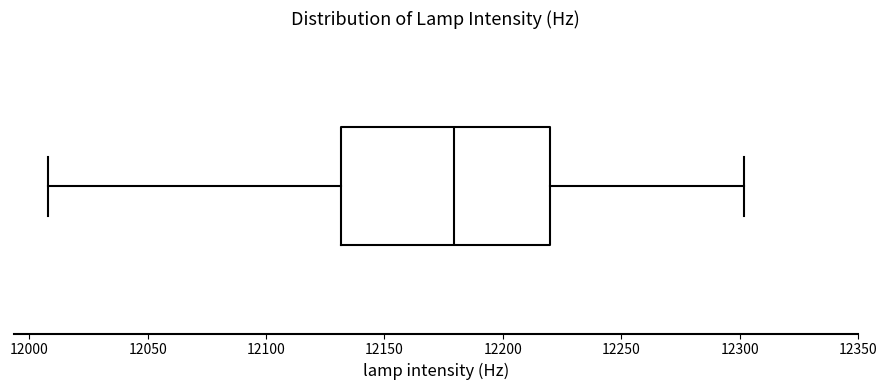

Transcribe this box plot: give where the median line is, the range the box spans, and where the two whiskers end, as read against the x-axis. The values are not printed on the chart, so give them approximately, as read against the axis.

median 12180, box 12130 to 12220, whiskers 12010 to 12300